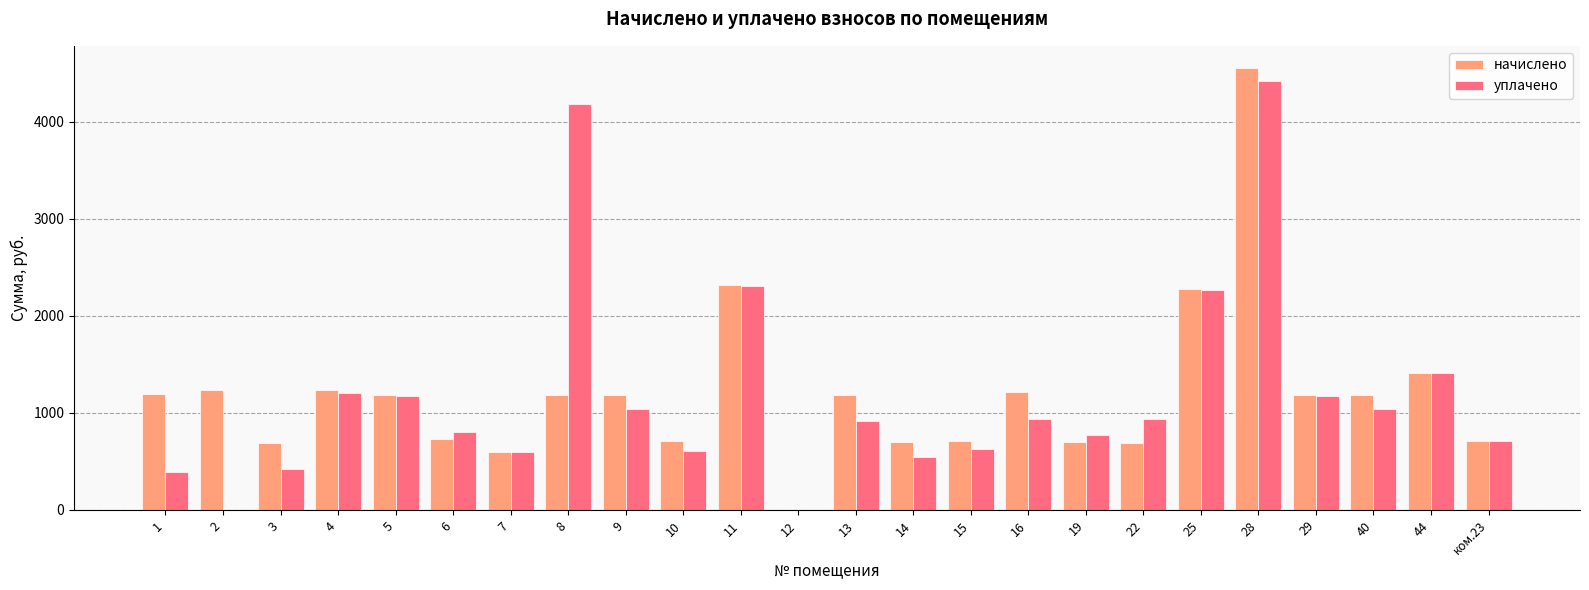

The value of уплачено at 22 is 1451.2. True or false?

False